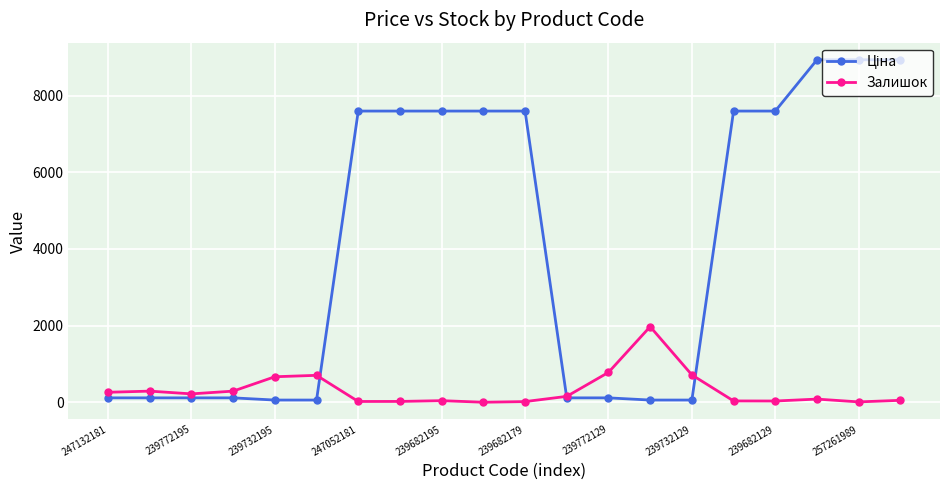

What is the value of the Залишок point at the 3rd from the left?

218.0